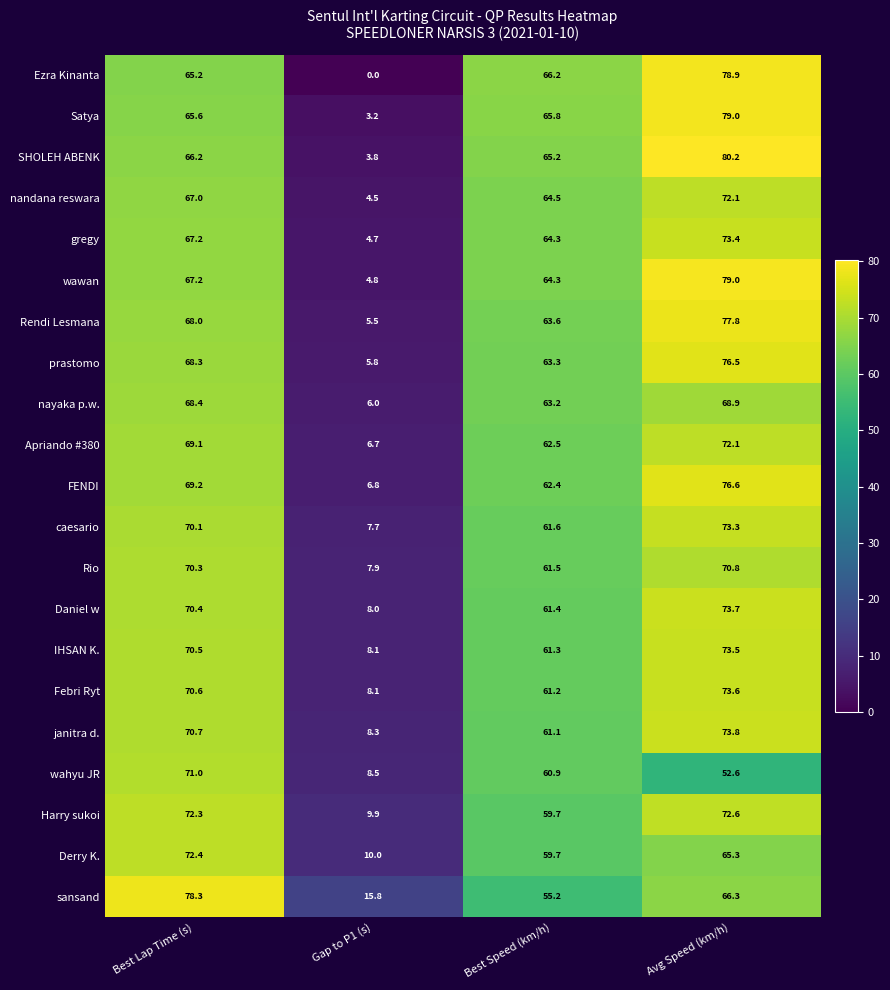

Is it true that Derry K. equals 85.1 at Avg Speed (km/h)?

False